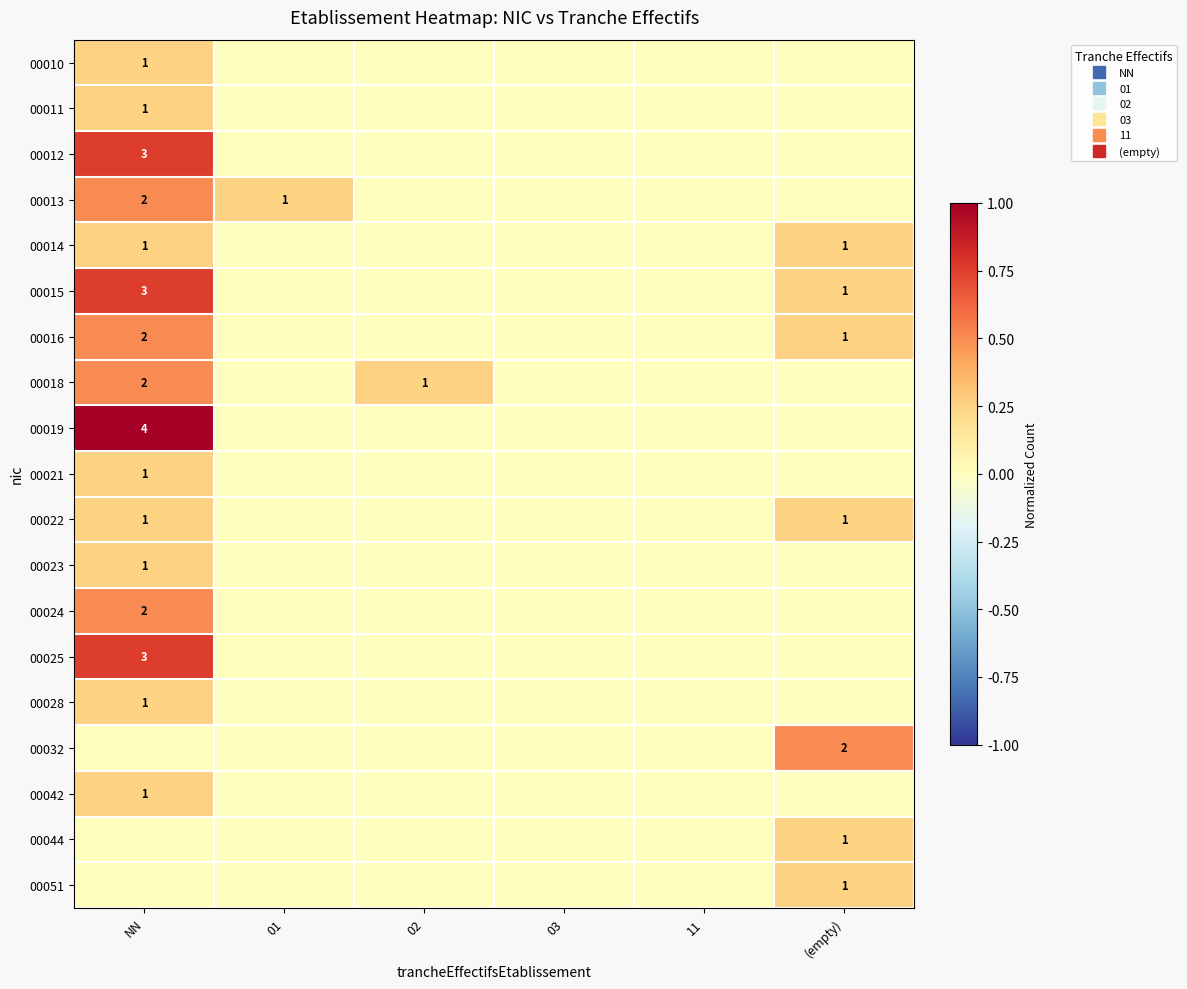

How many data points does each series have?

6